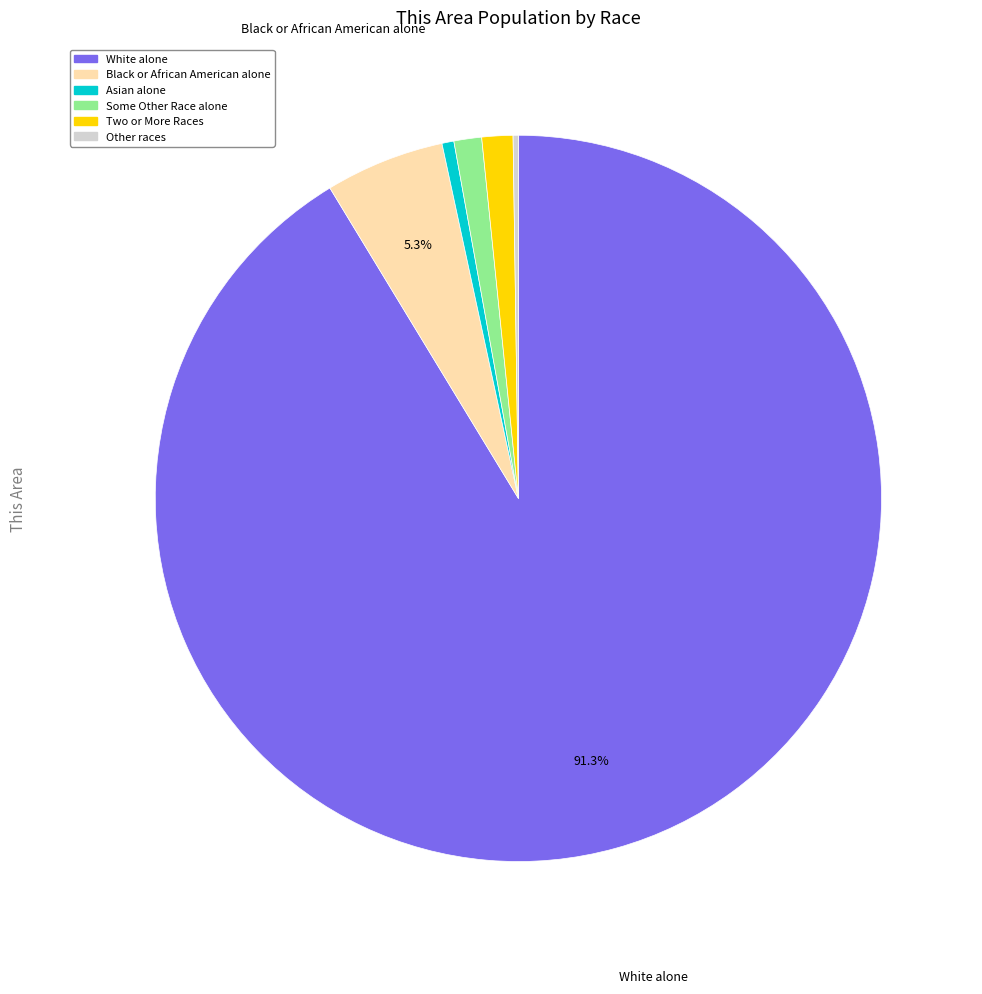

Is there a majority slice in this chart?

Yes